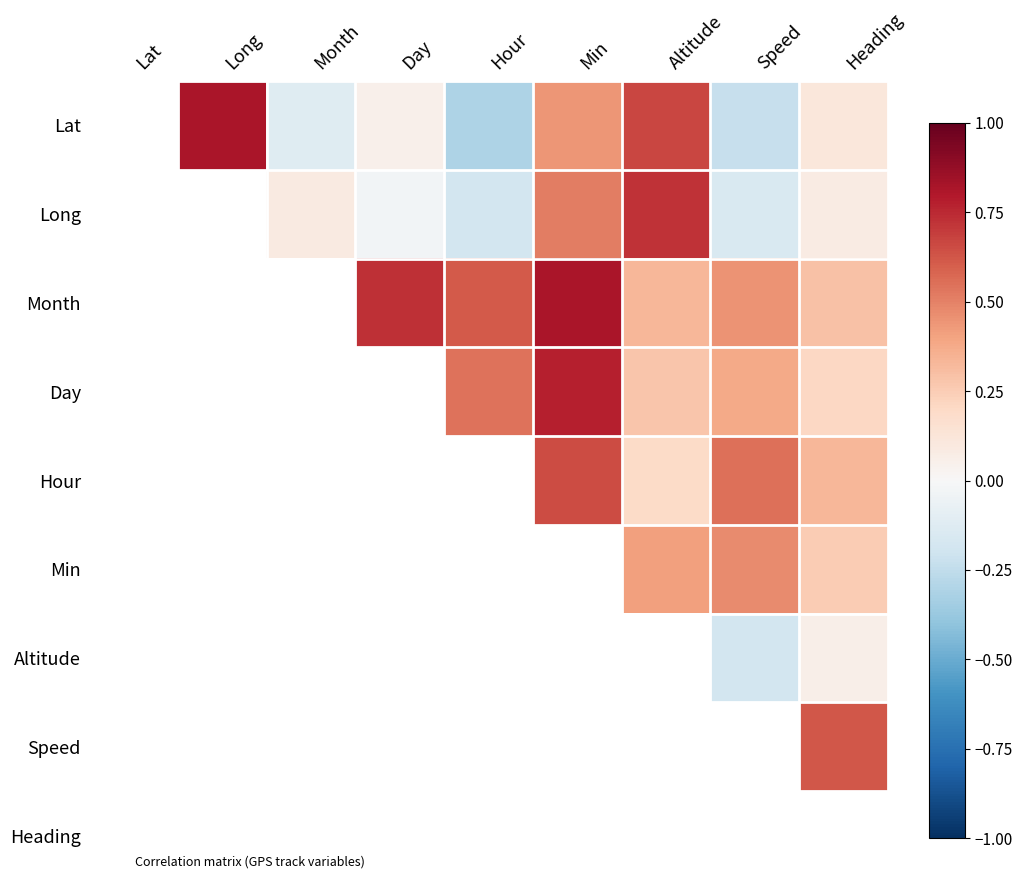

What is the maximum value shown in the chart?

0.8